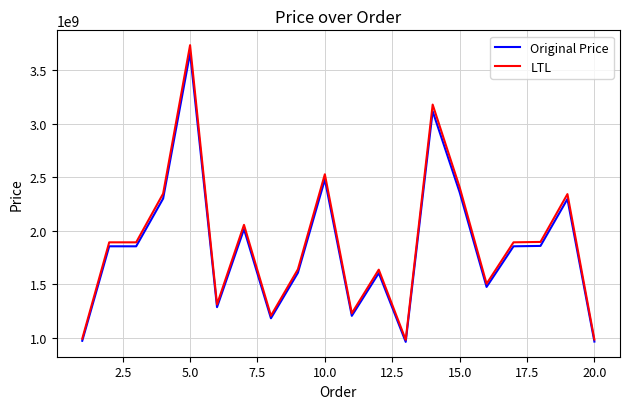

Which series has the widest spread of values?

LTL